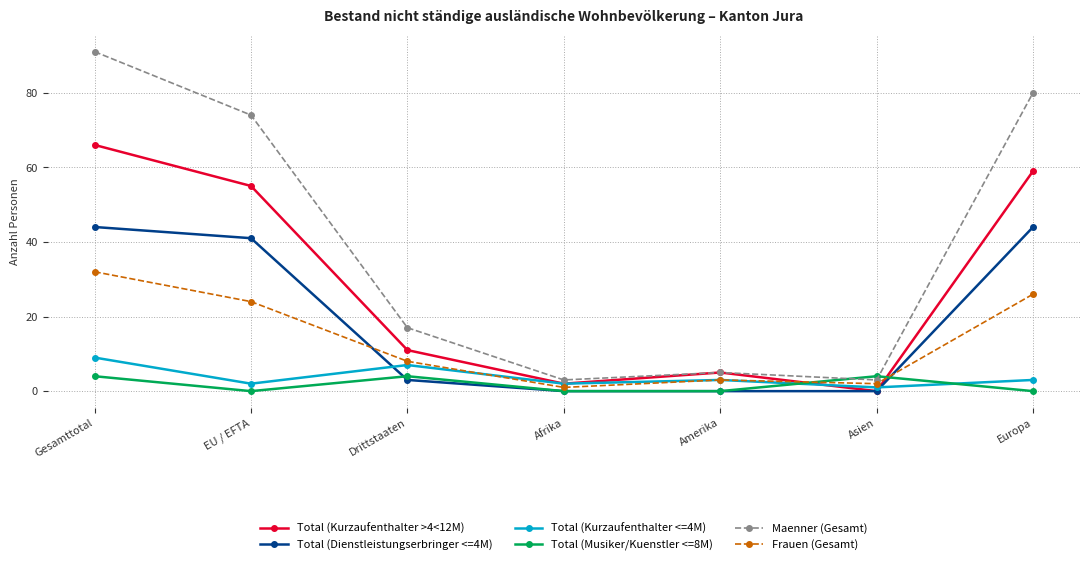

True or false: Total (Kurzaufenthalter >4<12M) and Frauen (Gesamt) cross at least once.

True